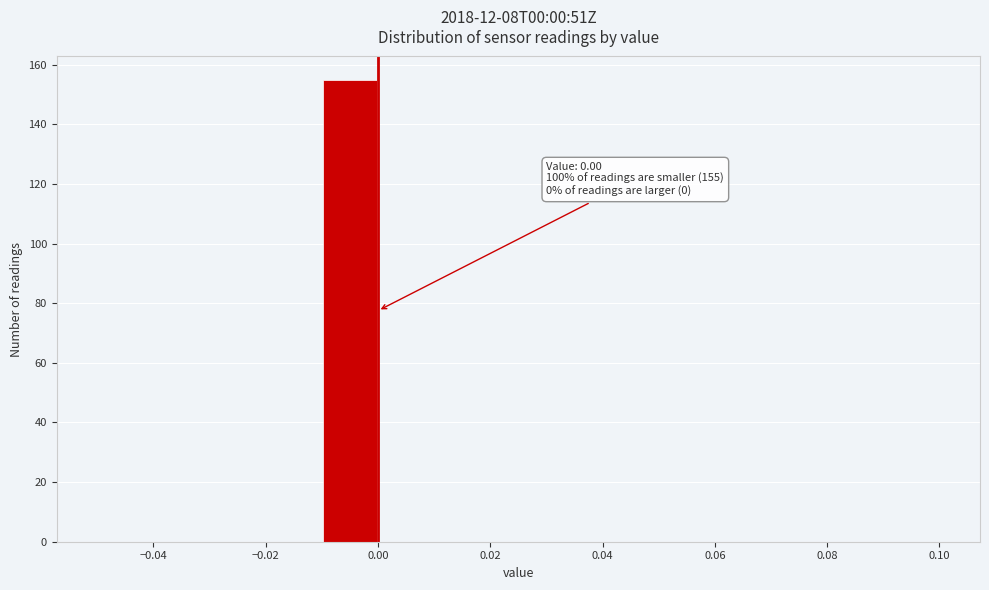

Which range on the x-axis has the tallest bar?

-0.01 to 0.00